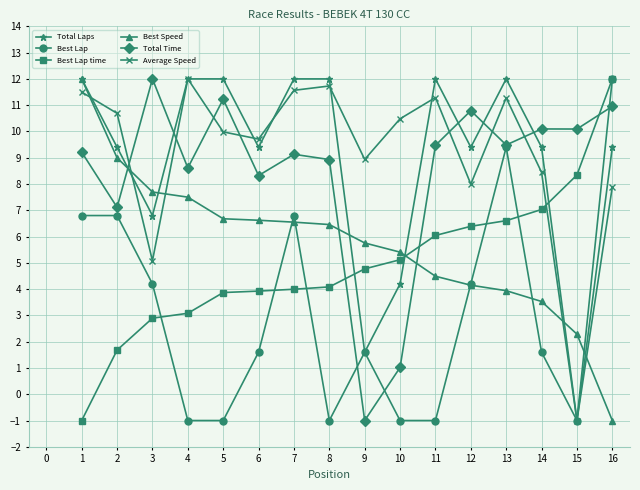

Which series ends up on top after the final intersection of Average Speed and Total Time?

Total Time